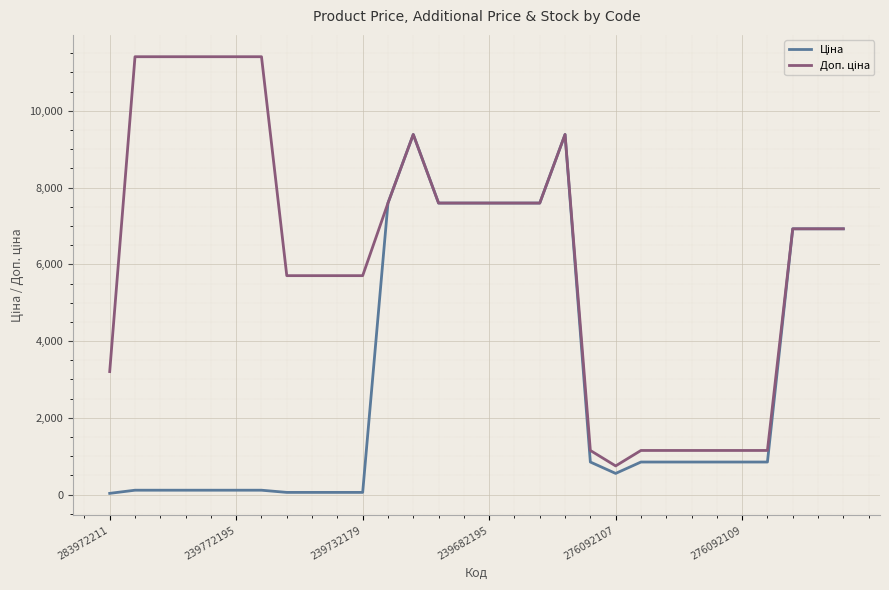

What is the greatest value displayed?

11410.0